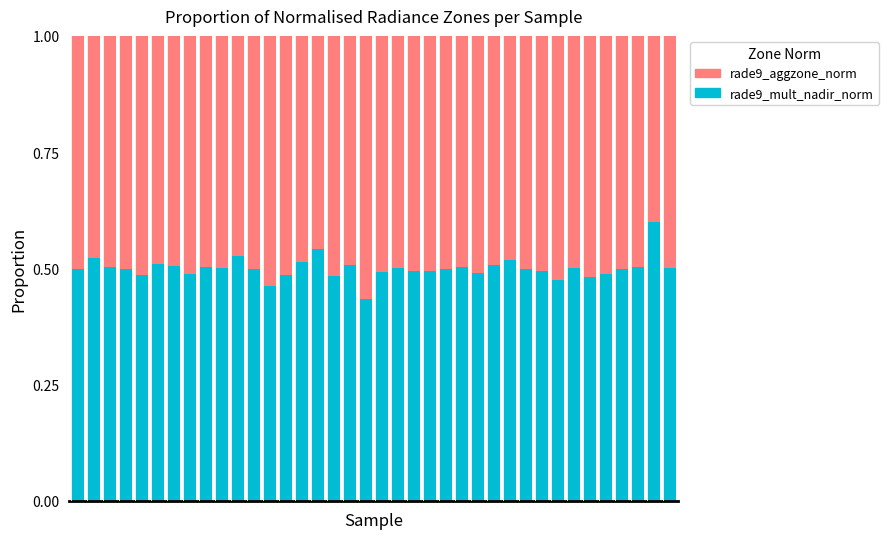

Count the rade9_mult_nadir_norm values in the range 0 to 1.

38